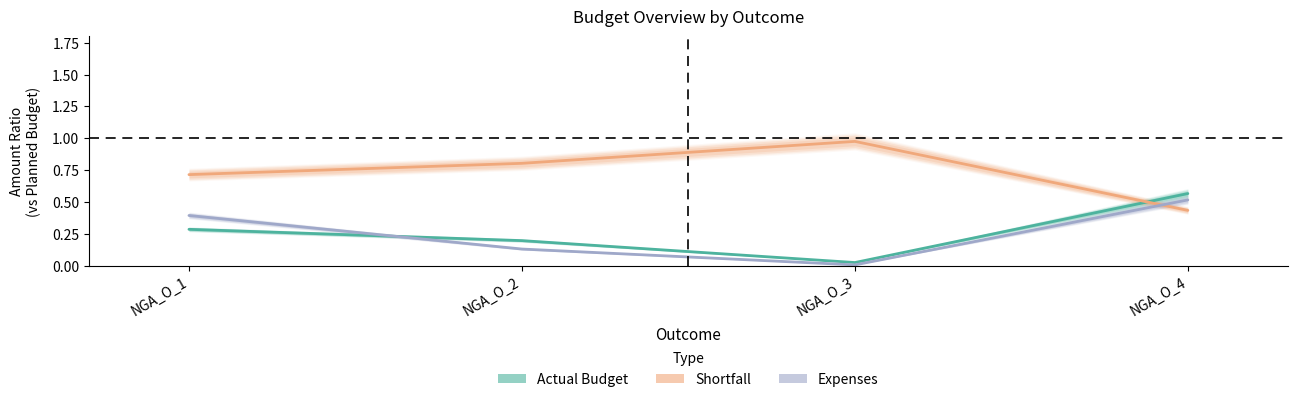

Does the chart have visible grid lines?

No